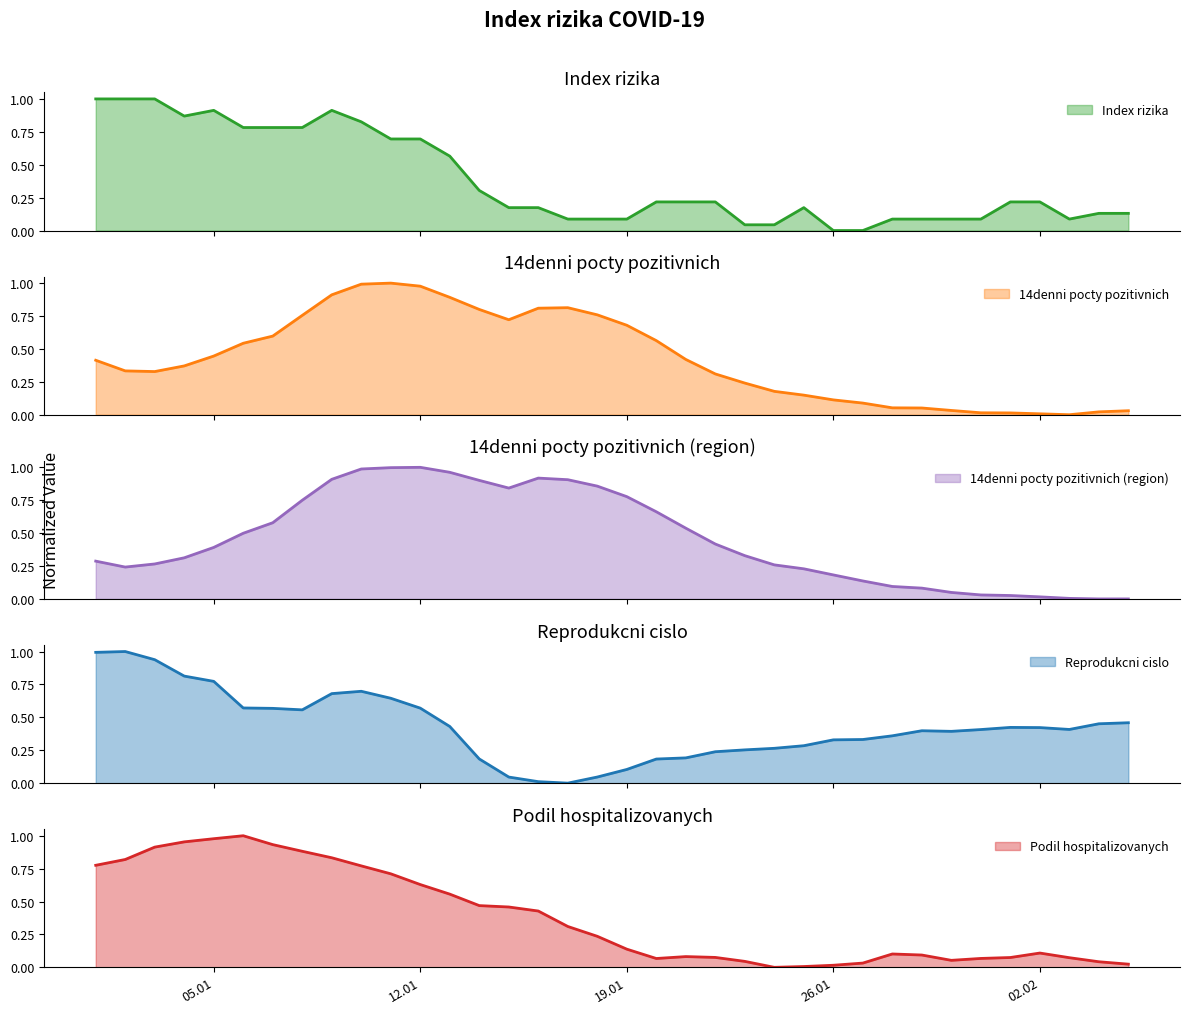

Which series has the largest range (max minus min)?

Index rizika